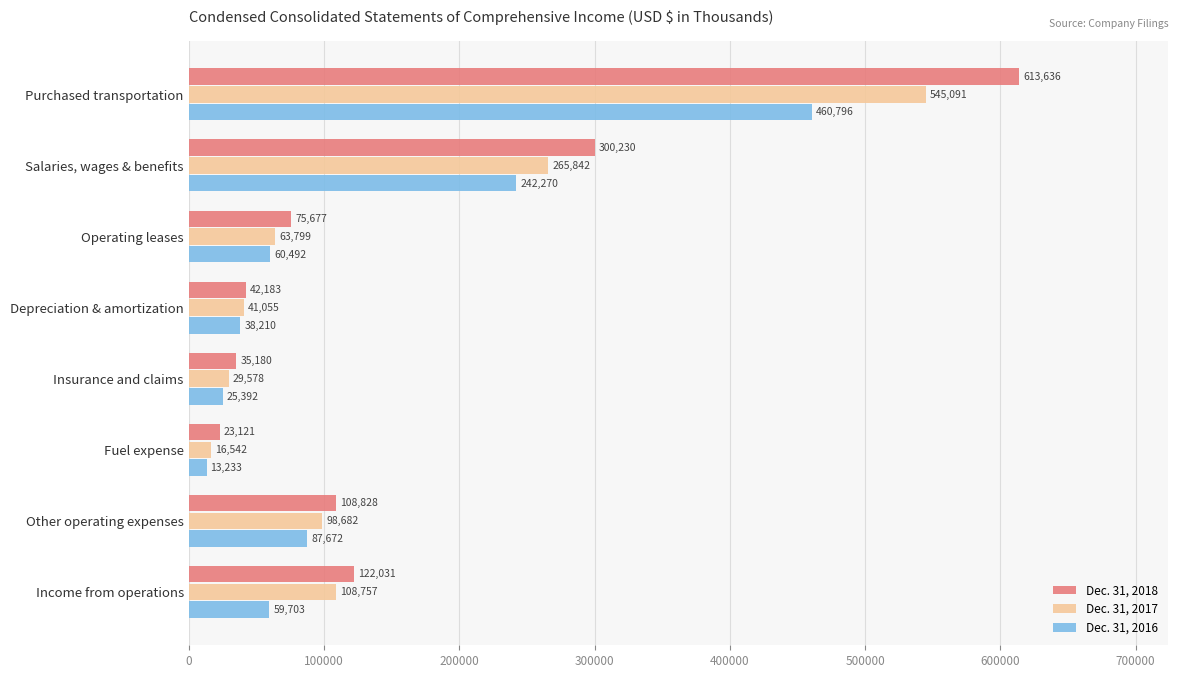

List the labels in order of Dec. 31, 2016 value, smallest first.

Fuel expense, Insurance and claims, Depreciation & amortization, Income from operations, Operating leases, Other operating expenses, Salaries, wages & benefits, Purchased transportation